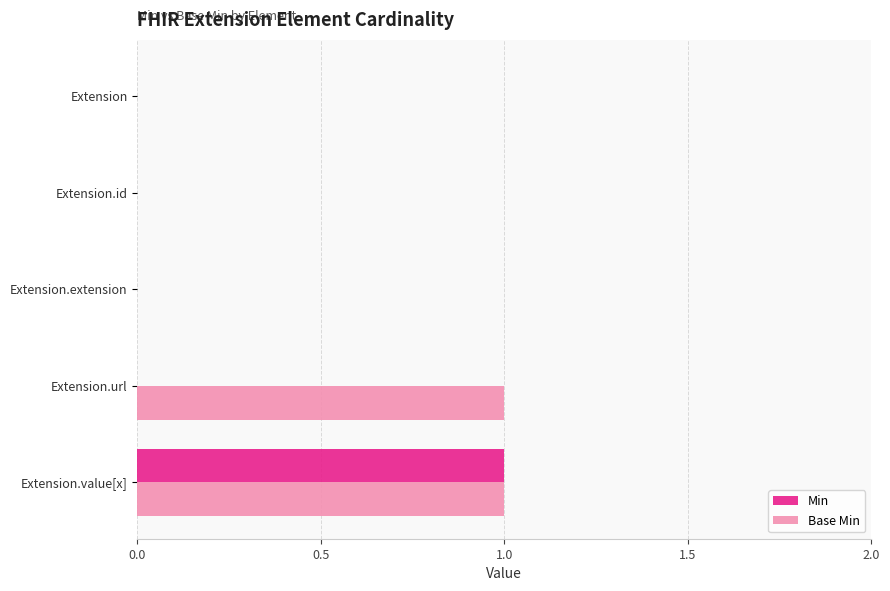

The value of Min at Extension is 0. True or false?

True